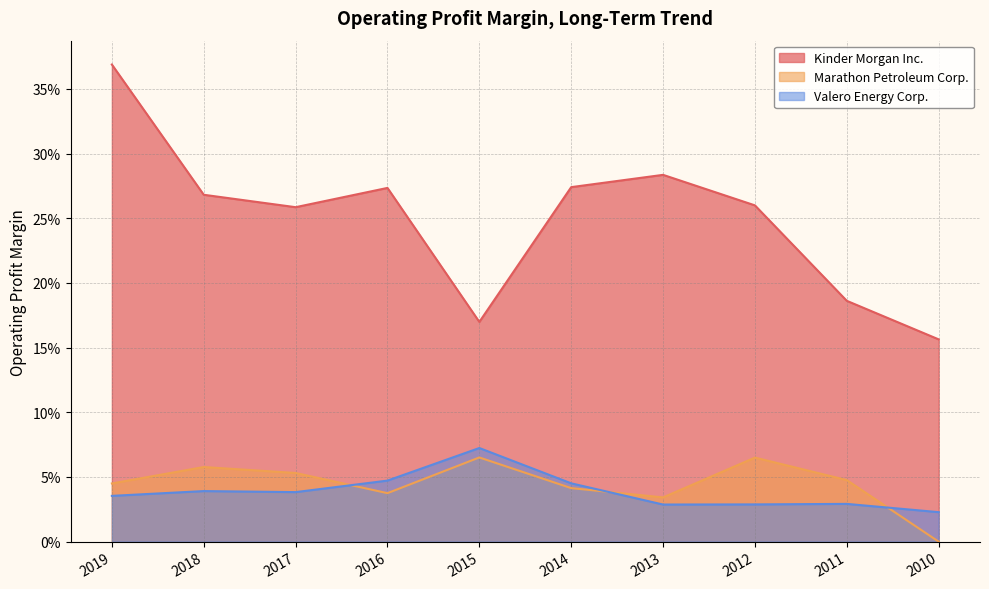

How many categories are shown in the chart?

10